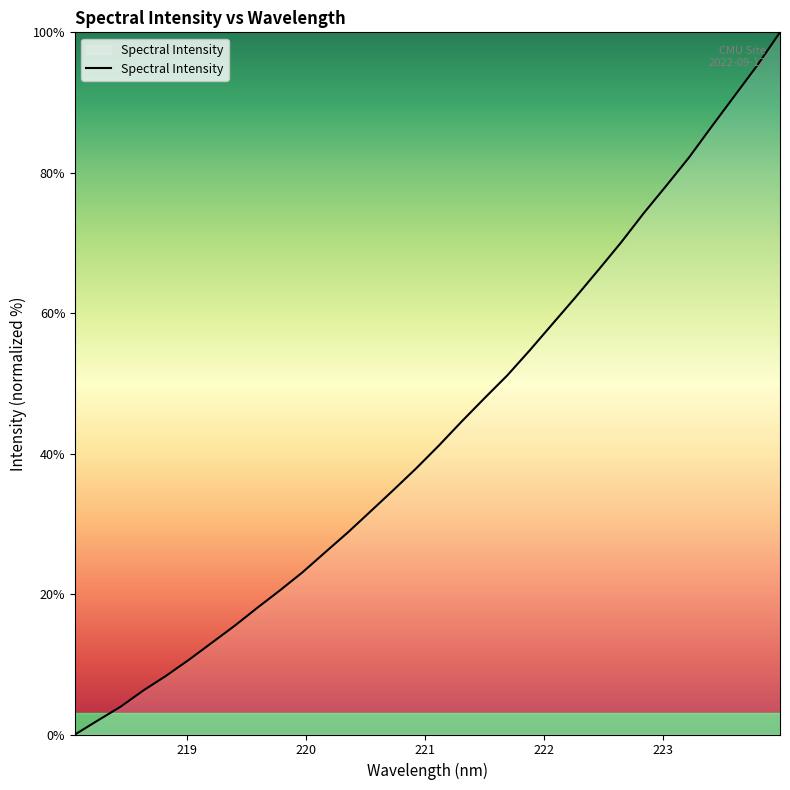

What is the difference between the maximum and minimum values?

100.0